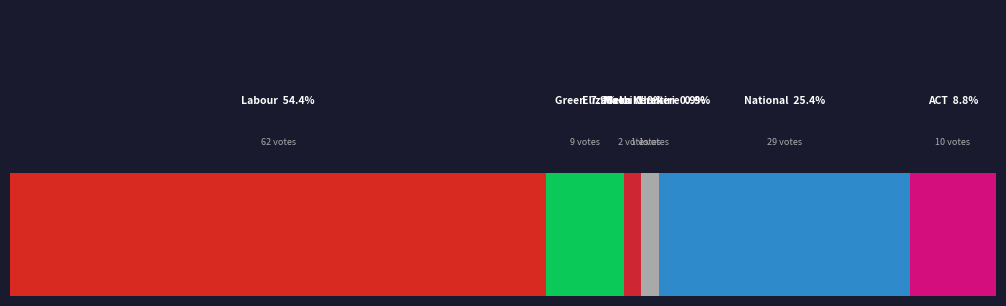

Reading right to left, list all the values displayed in this chart.

ACT=10	National=29	Meka Whaitiri=1	Elizabeth Kerekere=1	Maori=2	Green=9	Labour=62